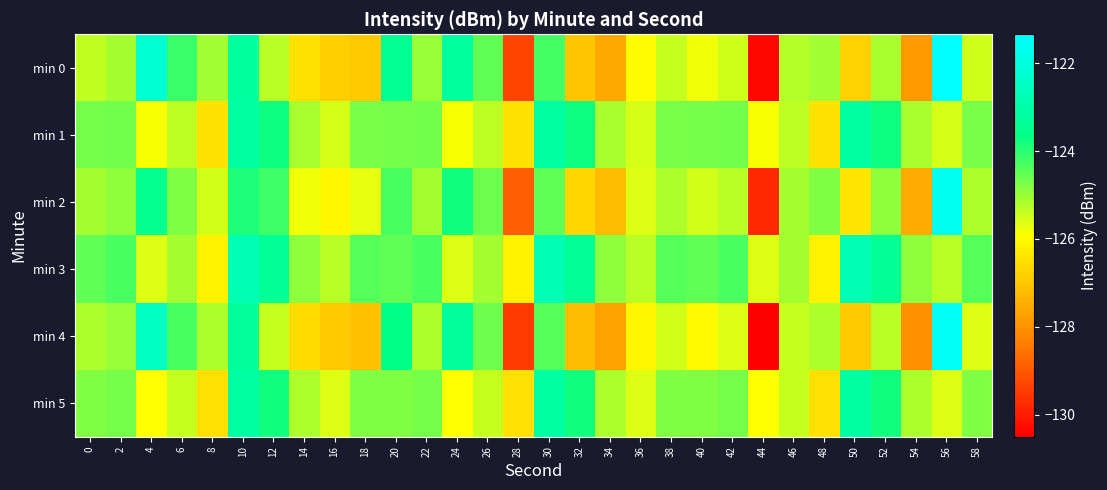

Reading left to right, list all the values displayed in this chart.

min 0: 0=-125.4	2=-125.1	4=-122.3	6=-124.2	8=-125.1	10=-123.2	12=-125.3	14=-126.5	16=-126.8	18=-126.9	20=-123.5	22=-125.0	24=-123.2	26=-124.5	28=-129.3	30=-124.3	32=-127.0	34=-127.6	36=-126.0	38=-125.4	40=-125.8	42=-125.5	44=-130.4	46=-125.3	48=-125.1	50=-126.8	52=-125.1	54=-127.9	56=-121.3	58=-125.5
min 1: 0=-124.7	2=-124.6	4=-125.9	6=-125.3	8=-126.5	10=-123.1	12=-123.8	14=-125.2	16=-125.6	18=-124.7	20=-124.7	22=-124.6	24=-125.9	26=-125.3	28=-126.5	30=-123.1	32=-123.8	34=-125.2	36=-125.6	38=-124.7	40=-124.7	42=-124.6	44=-125.9	46=-125.3	48=-126.5	50=-123.1	52=-123.8	54=-125.2	56=-125.6	58=-124.7
min 2: 0=-125.1	2=-124.9	4=-123.5	6=-124.8	8=-125.5	10=-123.9	12=-124.2	14=-125.8	16=-126.1	18=-125.7	20=-124.3	22=-125.1	24=-123.8	26=-124.6	28=-128.9	30=-124.5	32=-126.7	34=-127.2	36=-125.6	38=-125.2	40=-125.5	42=-125.3	44=-129.8	46=-125.1	48=-124.8	50=-126.4	52=-124.9	54=-127.5	56=-121.7	58=-125.2
min 3: 0=-124.5	2=-124.3	4=-125.6	6=-125.1	8=-126.2	10=-122.8	12=-123.4	14=-124.9	16=-125.3	18=-124.4	20=-124.5	22=-124.3	24=-125.6	26=-125.1	28=-126.2	30=-122.8	32=-123.4	34=-124.9	36=-125.3	38=-124.4	40=-124.5	42=-124.3	44=-125.6	46=-125.1	48=-126.2	50=-122.8	52=-123.4	54=-124.9	56=-125.3	58=-124.4
min 4: 0=-125.2	2=-125.0	4=-122.5	6=-124.3	8=-125.2	10=-123.3	12=-125.4	14=-126.6	16=-126.9	18=-127.1	20=-123.6	22=-125.2	24=-123.3	26=-124.6	28=-129.5	30=-124.4	32=-127.2	34=-127.7	36=-126.1	38=-125.5	40=-126.0	42=-125.6	44=-130.5	46=-125.4	48=-125.2	50=-126.9	52=-125.3	54=-128.0	56=-121.5	58=-125.6
min 5: 0=-124.8	2=-124.7	4=-125.9	6=-125.4	8=-126.5	10=-123.1	12=-123.8	14=-125.2	16=-125.6	18=-124.8	20=-124.8	22=-124.7	24=-125.9	26=-125.4	28=-126.5	30=-123.1	32=-123.8	34=-125.2	36=-125.6	38=-124.8	40=-124.8	42=-124.7	44=-125.9	46=-125.4	48=-126.5	50=-123.1	52=-123.8	54=-125.2	56=-125.6	58=-124.8